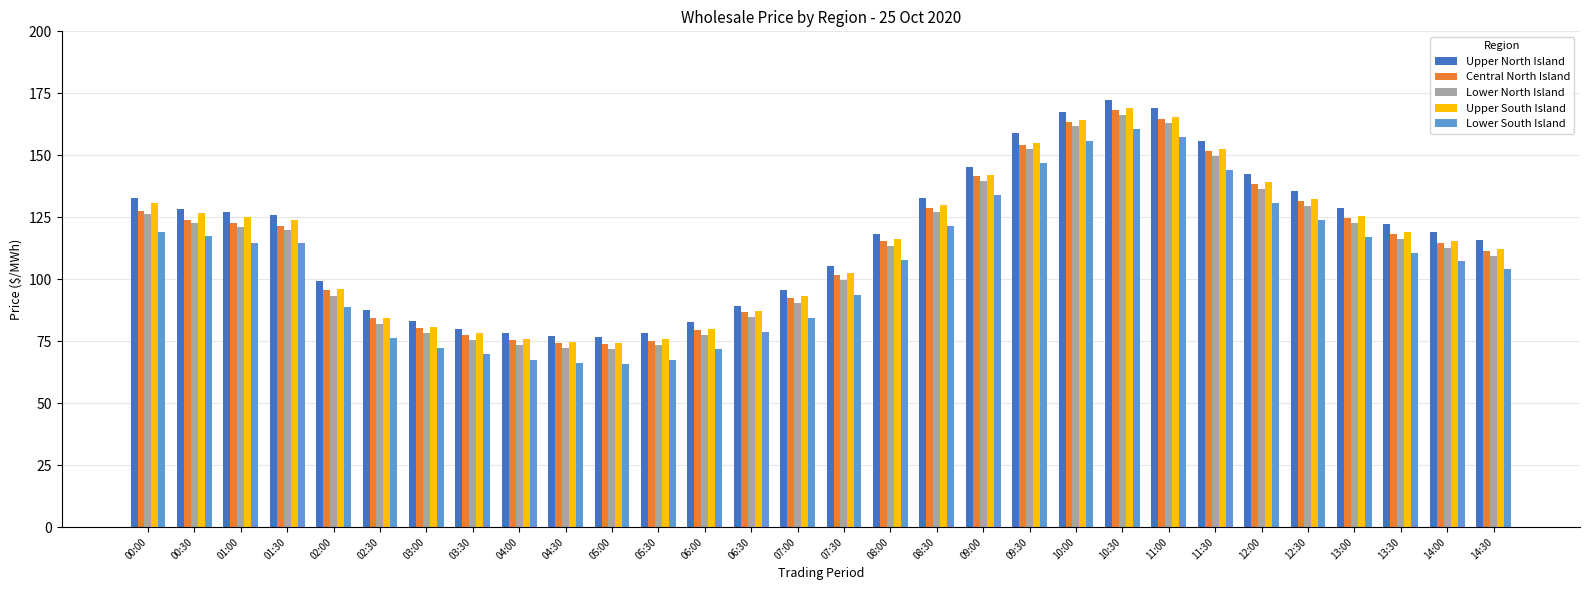

What is the total value across all series at 09:30?

767.5